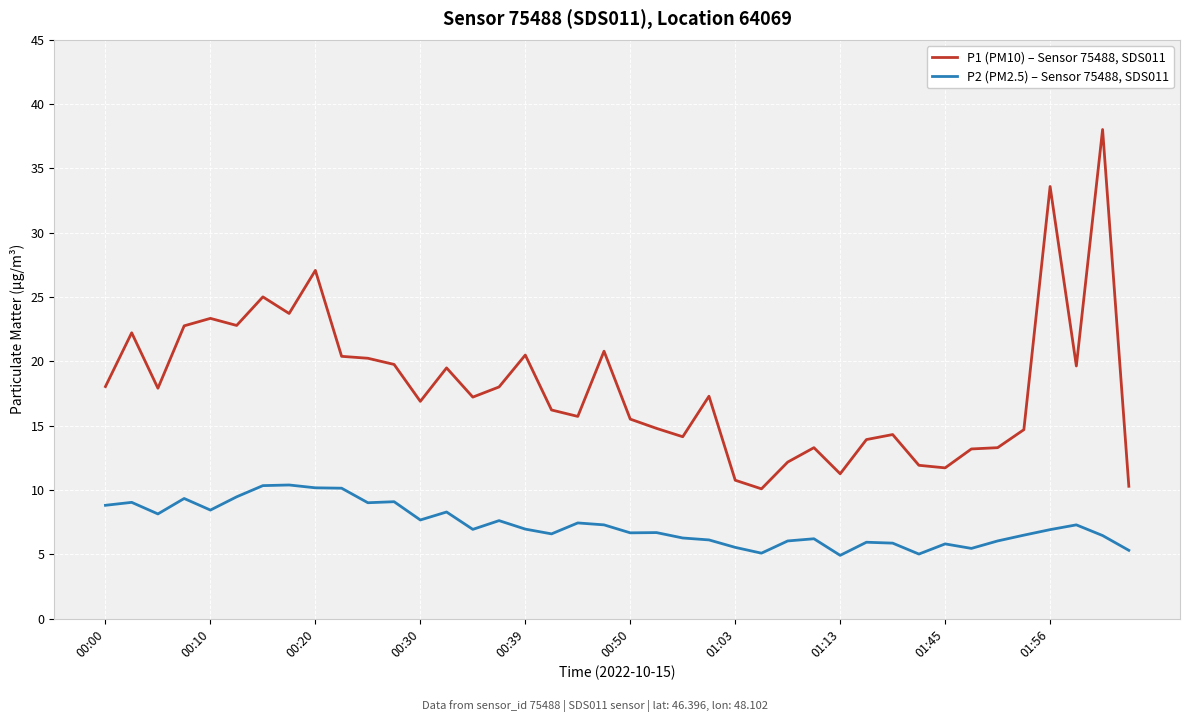

What is the difference between the maximum and minimum values in the P1 (PM10) – Sensor 75488, SDS011 series?

27.9